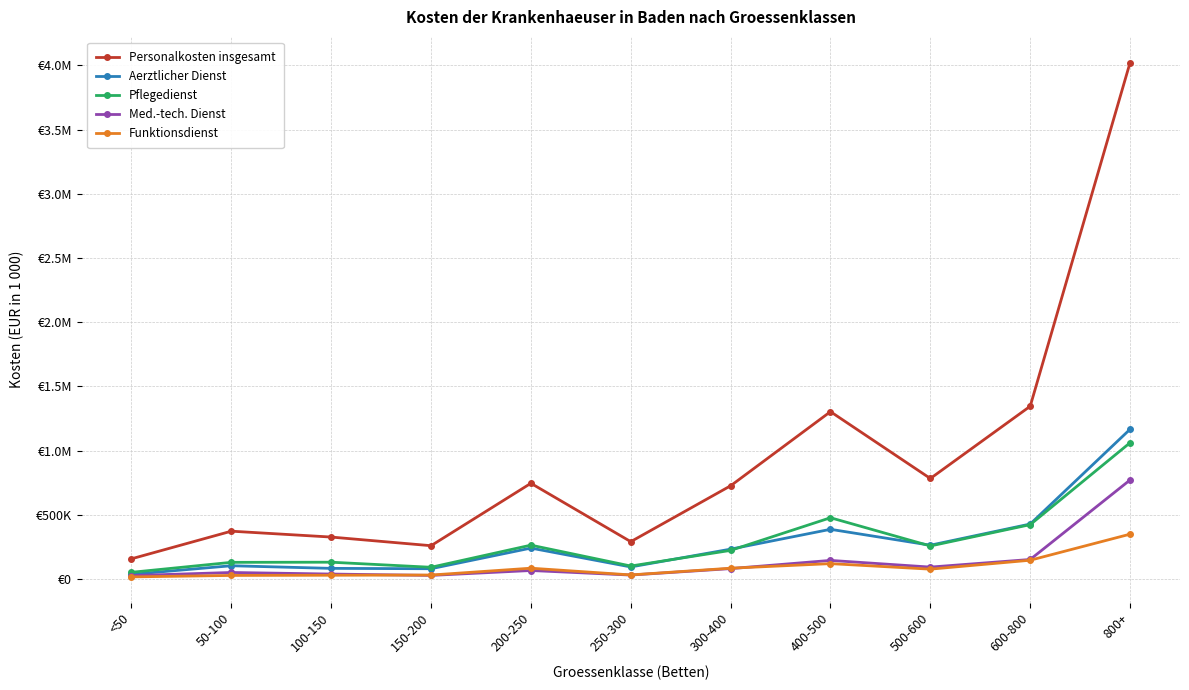

What is the value of the Med.-tech. Dienst point at the 11th from the left?

770554.7